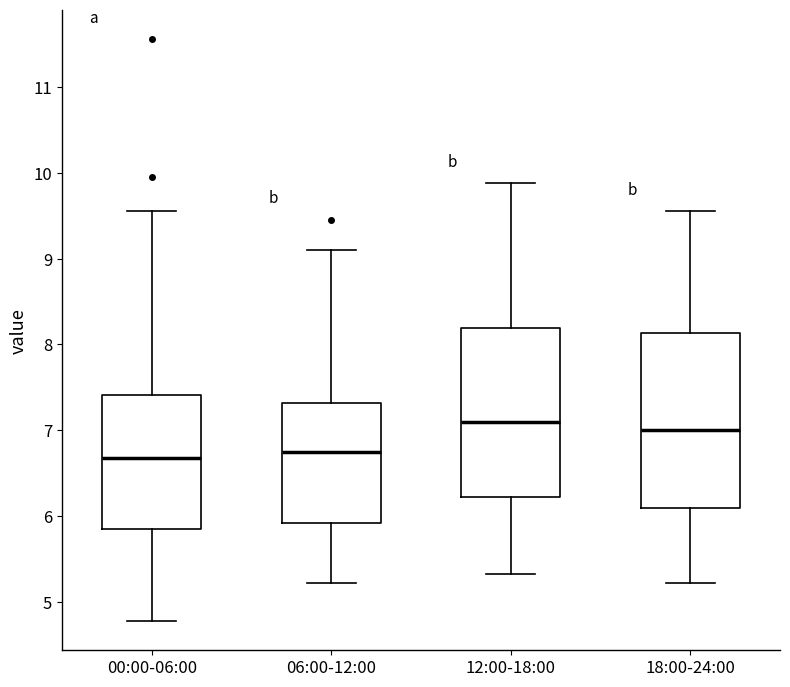

Reading left to right, read every box against the y-axis: the position of its median line, the range the box covers, and the ends of its whiskers. The values are not printed on the chart, so give them approximately, as read against the axis.

00:00-06:00: median 6.7, box 5.9 to 7.4, whiskers 4.8 to 9.6
06:00-12:00: median 6.8, box 5.9 to 7.3, whiskers 5.2 to 9.1
12:00-18:00: median 7.1, box 6.2 to 8.2, whiskers 5.3 to 9.9
18:00-24:00: median 7.0, box 6.1 to 8.1, whiskers 5.2 to 9.6